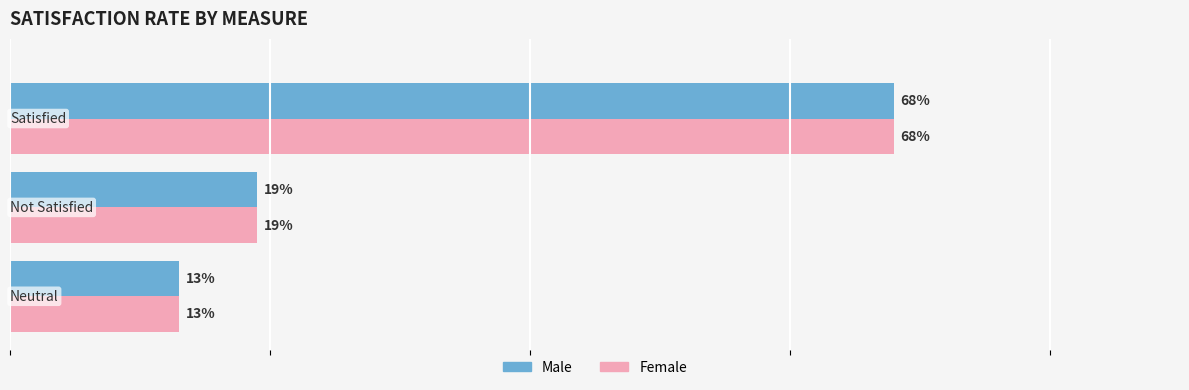

Rank the series by their maximum value, from highest to lowest.

Male, Female